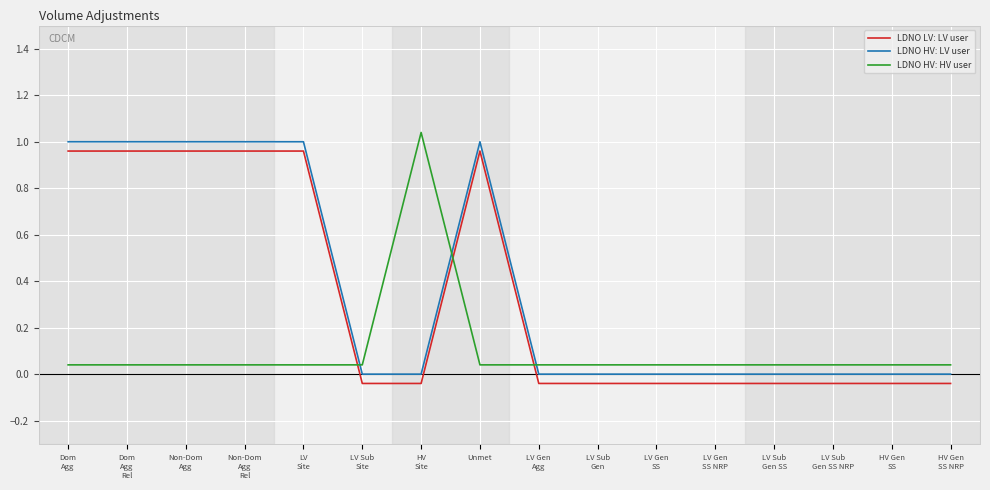

Count the number of categories in the chart.

16